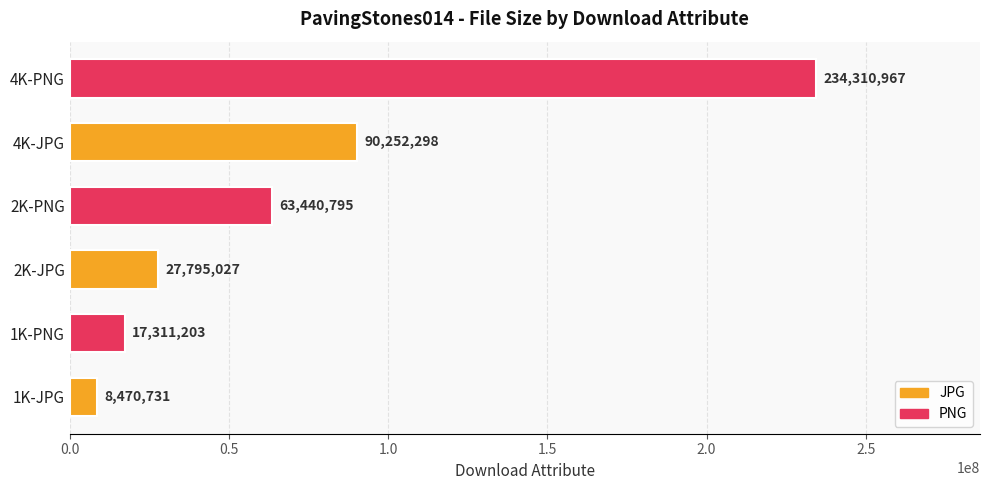

Between 2K-PNG and 2K-JPG, which is larger?

2K-PNG